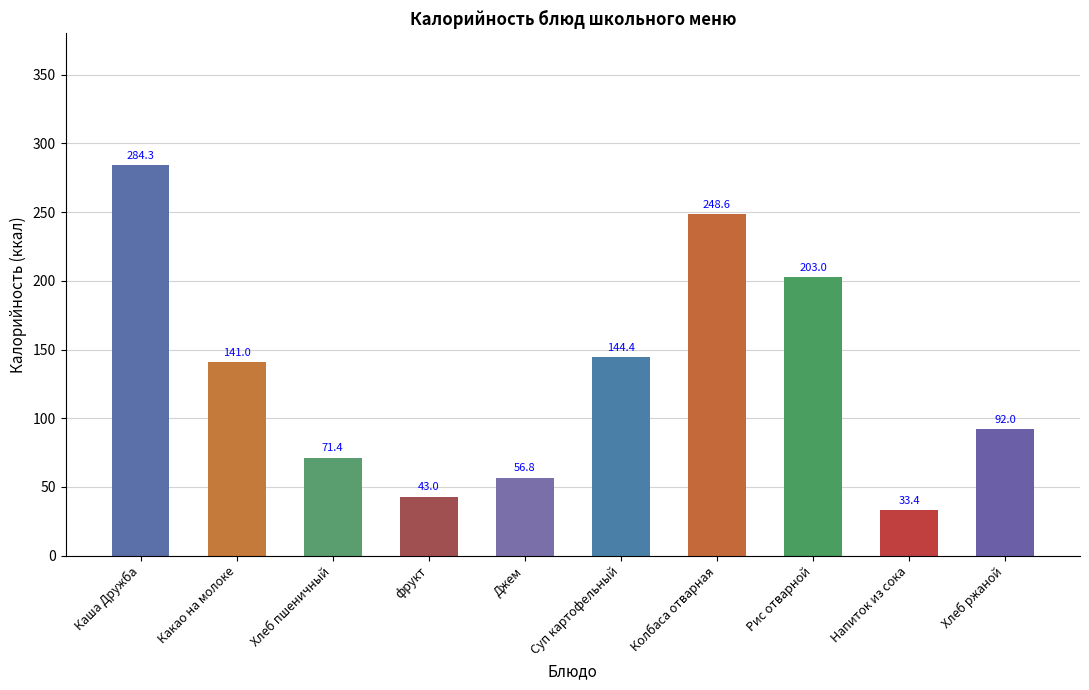

Where does the data first go above 141?

Каша Дружба